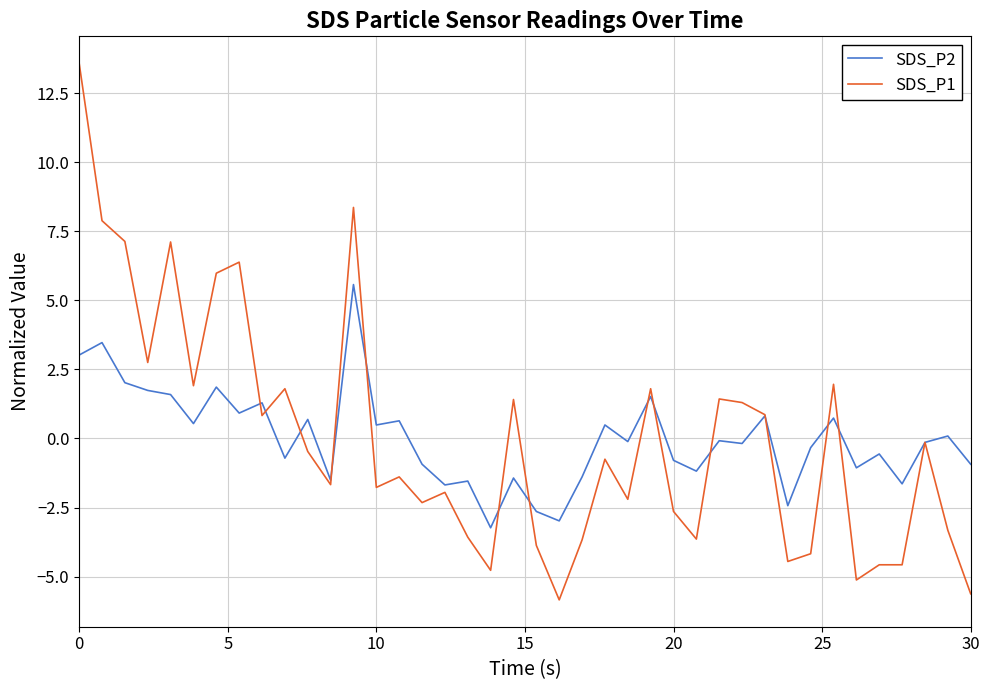

Which series has the largest range (max minus min)?

SDS_P1